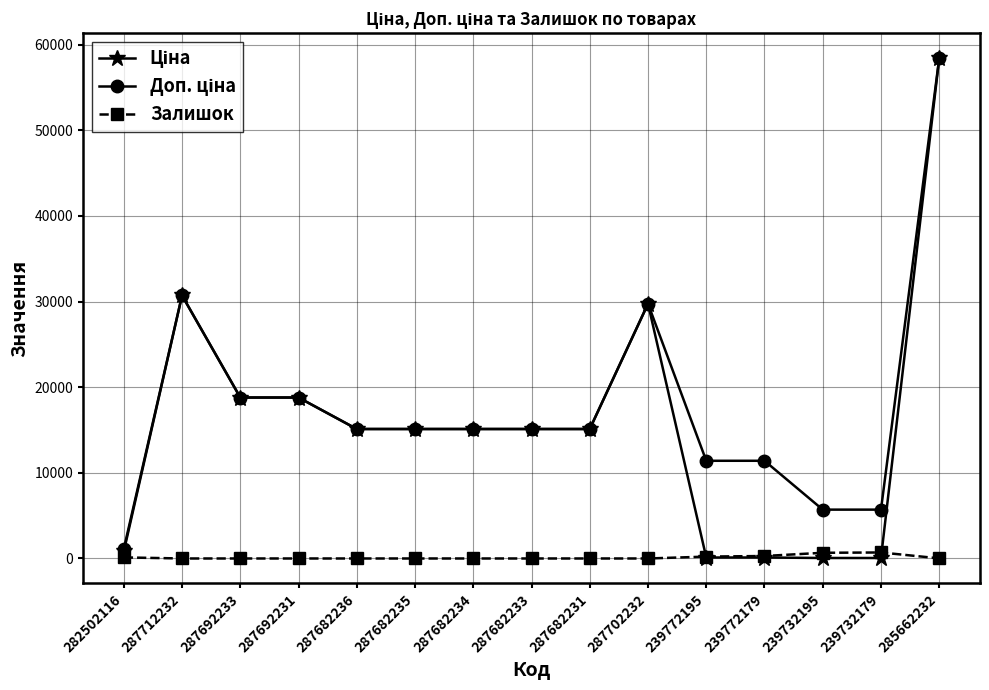

What is the value of the Залишок point at the 14th from the left?

702.0